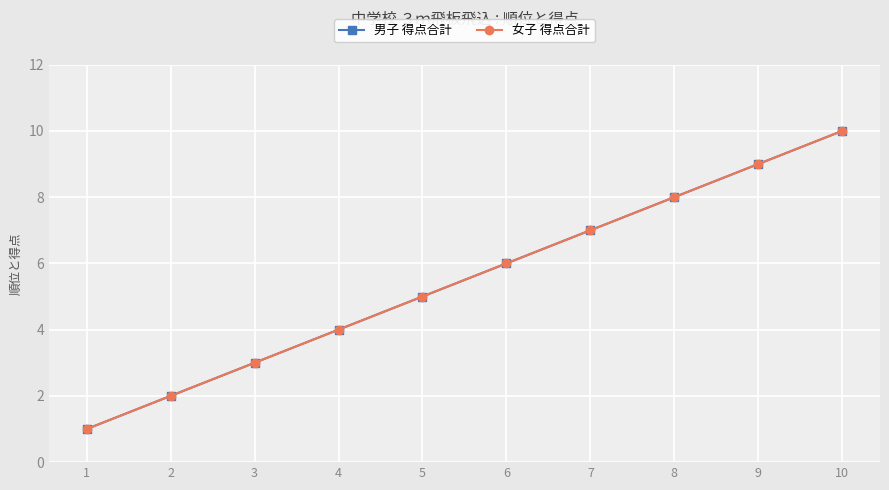

Does the chart have visible grid lines?

Yes